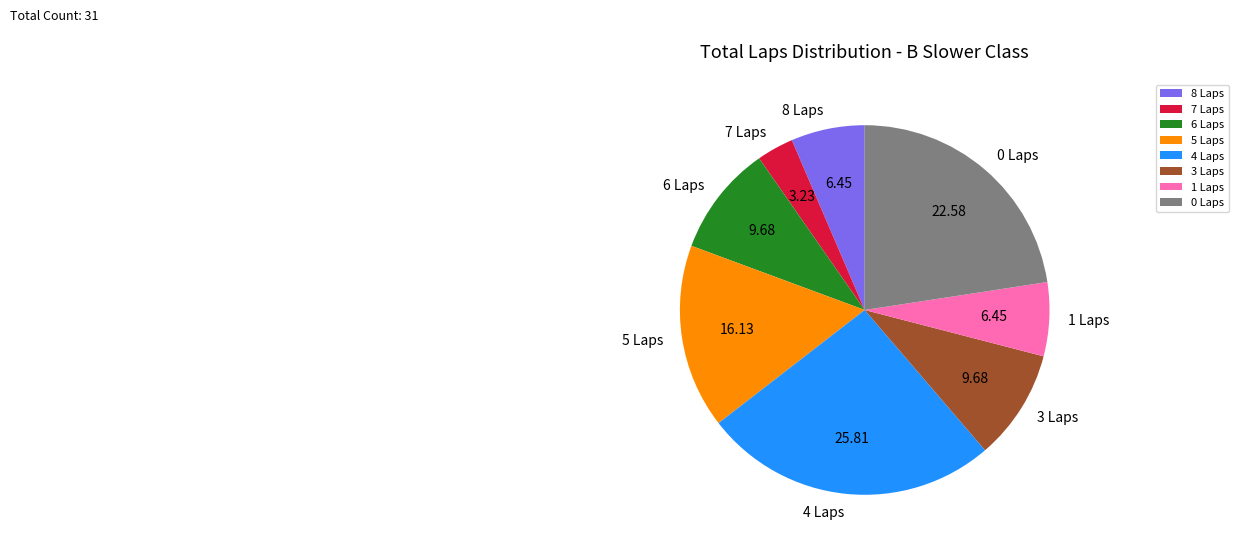

What is the smallest slice in the pie chart?

7 Laps